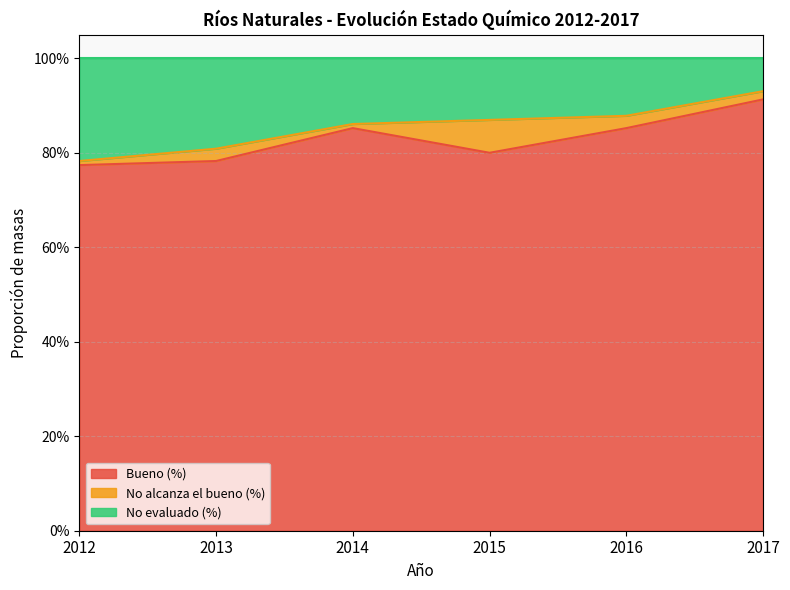

True or false: Bueno (%) has more than 2 points higher than both neighbors.

False